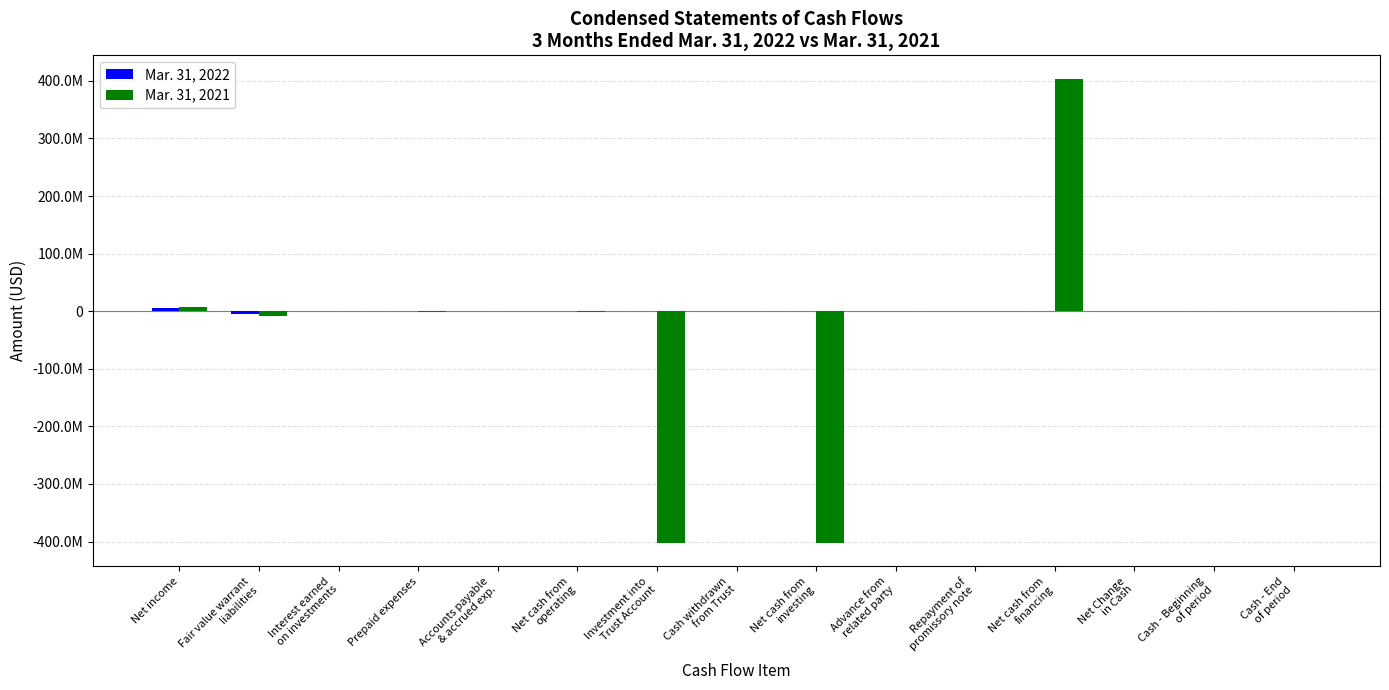

Reading right to left, list all the values displayed in this chart.

Mar. 31, 2022: Cash - End
of period=179918	Cash - Beginning
of period=353094	Net Change
in Cash=-173176	Net cash from
financing=104225	Repayment of
promissory note=0	Advance from
related party=116117	Net cash from
investing=167000	Cash withdrawn
from Trust=167000	Investment into
Trust Account=0	Net cash from
operating=-444401	Accounts payable
& accrued exp.=-205575	Prepaid expenses=20234	Interest earned
on investments=-67494	Fair value warrant
liabilities=-5610166	Net income=5418600
Mar. 31, 2021: Cash - End
of period=857219	Cash - Beginning
of period=10027	Net Change
in Cash=847192	Net cash from
financing=404055391	Repayment of
promissory note=-140000	Advance from
related party=1000	Net cash from
investing=-402500000	Cash withdrawn
from Trust=0	Investment into
Trust Account=-402500000	Net cash from
operating=-708199	Accounts payable
& accrued exp.=88704	Prepaid expenses=-559220	Interest earned
on investments=-37938	Fair value warrant
liabilities=-8218000	Net income=6989174